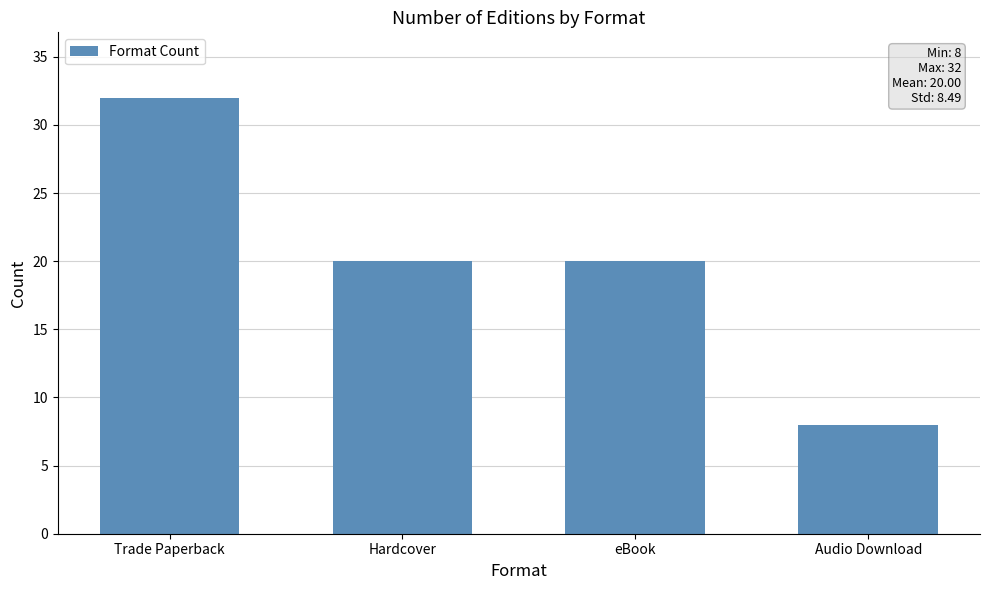

What is the minimum value shown in the chart?

8